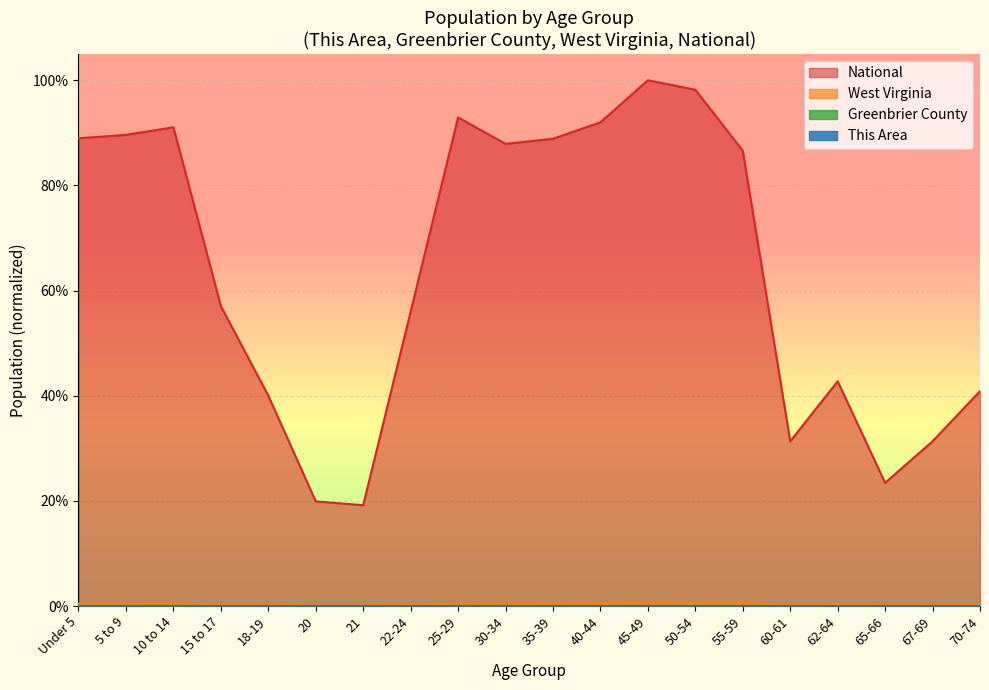

What is the label of the 18th point from the left?

65-66